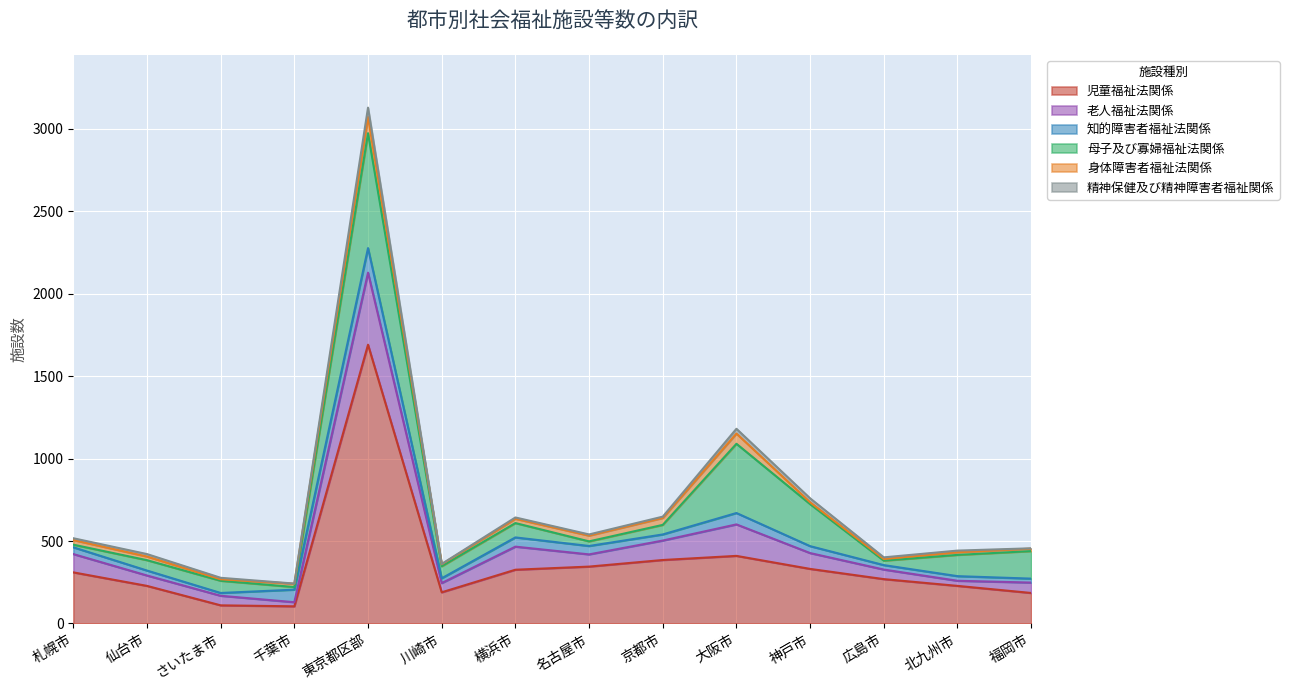

What are all the series names shown in the legend?

児童福祉法関係, 老人福祉法関係, 知的障害者福祉法関係, 母子及び寡婦福祉法関係, 身体障害者福祉法関係, 精神保健及び精神障害者福祉関係